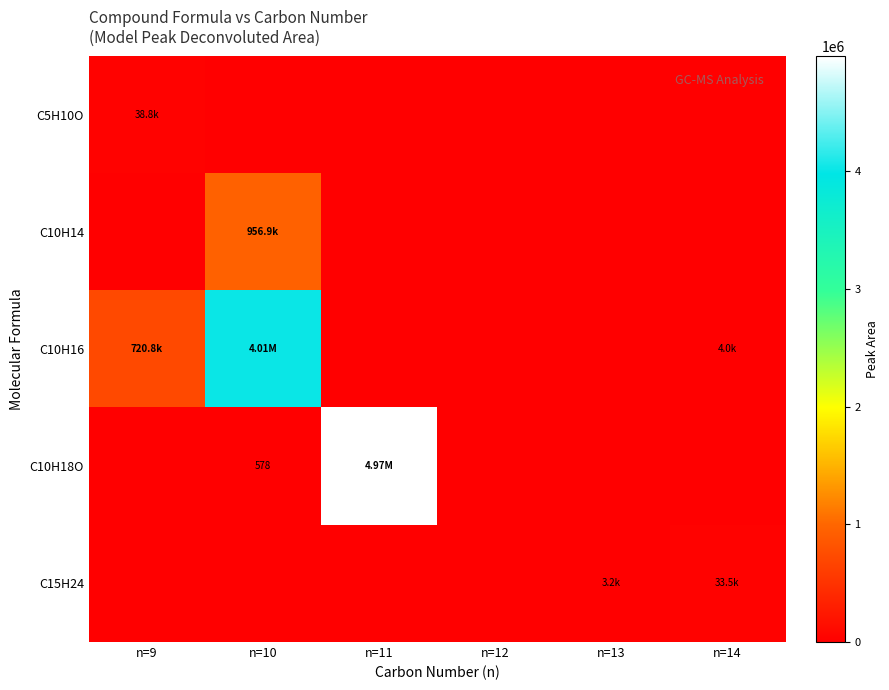

Where is C5H10O nearest to the value 19411?

n=10